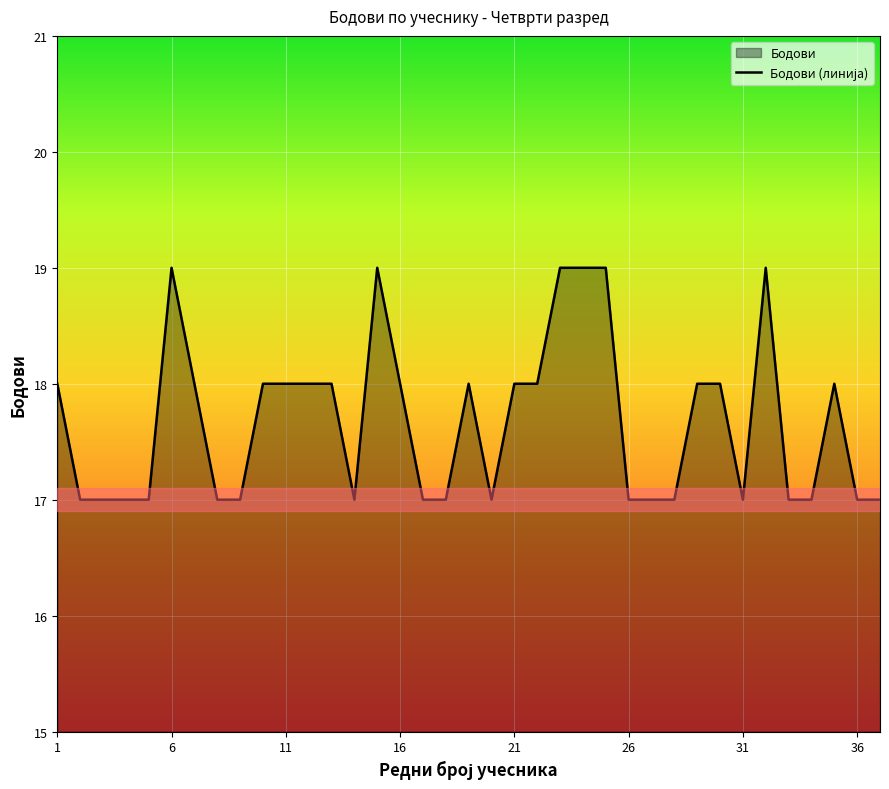

Reading left to right, extract all data points from this chart.

1=18	2=17	3=17	4=17	5=17	6=19	7=18	8=17	9=17	10=18	11=18	12=18	13=18	14=17	15=19	16=18	17=17	18=17	19=18	20=17	21=18	22=18	23=19	24=19	25=19	26=17	27=17	28=17	29=18	30=18	31=17	32=19	33=17	34=17	35=18	36=17	37=17